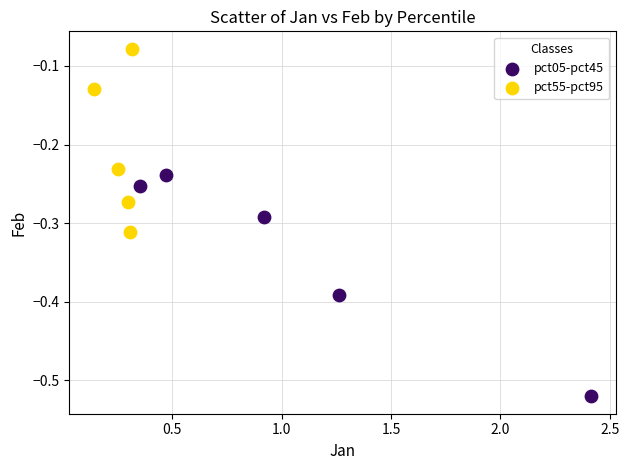

Which series has the widest spread of Y values?

pct05-pct45